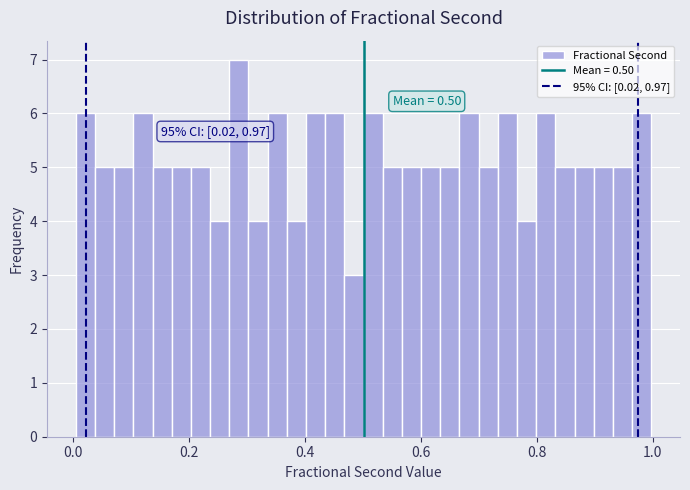

Read against the x-axis, roughly where is the centre of the tallest bar?

0.28